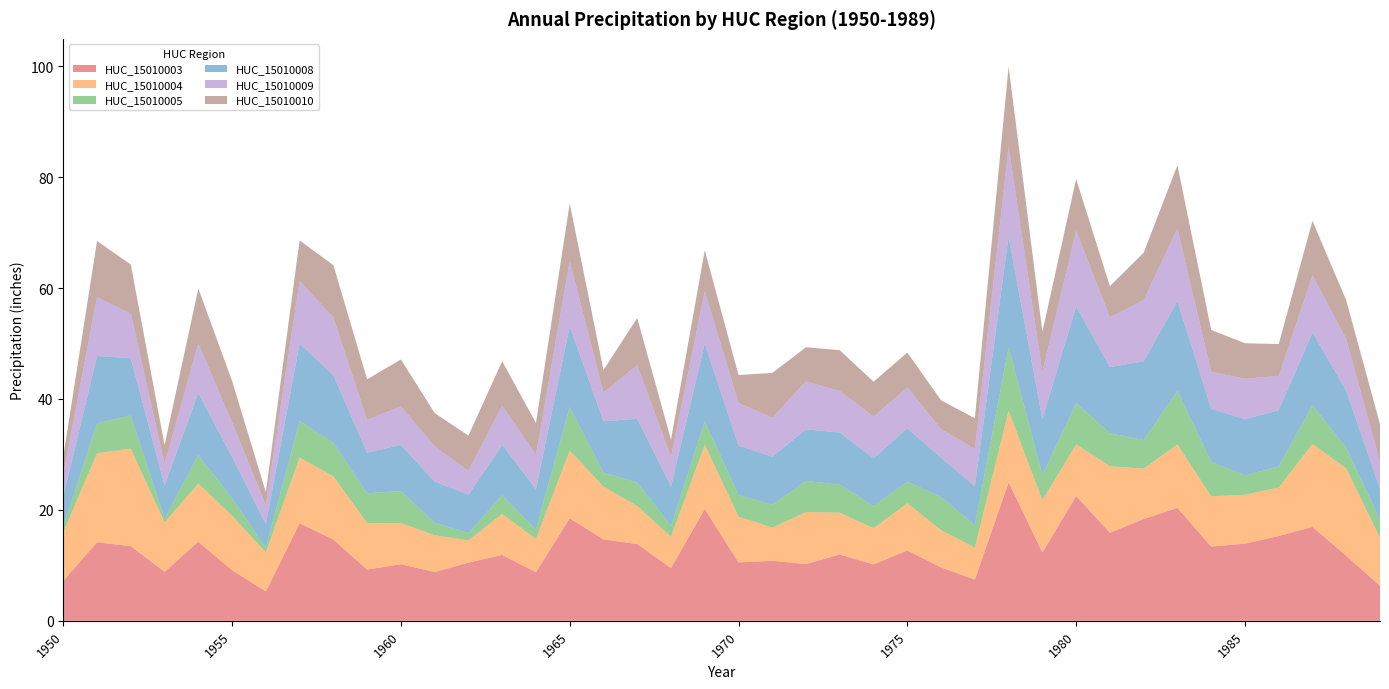

Reading left to right, what are all the values shown in this chart?

HUC_15010003: 1950=7.2	1951=14.2	1952=13.5	1953=8.8	1954=14.3	1955=9.1	1956=5.3	1957=17.6	1958=14.7	1959=9.2	1960=10.2	1961=8.8	1962=10.5	1963=11.9	1964=8.8	1965=18.5	1966=14.7	1967=13.8	1968=9.5	1969=20.2	1970=10.5	1971=10.8	1972=10.2	1973=12.0	1974=10.2	1975=12.7	1976=9.6	1977=7.4	1978=25.0	1979=12.3	1980=22.5	1981=15.9	1982=18.4	1983=20.4	1984=13.4	1985=13.9	1986=15.3	1987=16.9	1988=11.7	1989=6.3
HUC_15010004: 1950=8.8	1951=16.1	1952=17.6	1953=8.9	1954=10.5	1955=9.8	1956=7.0	1957=11.9	1958=11.4	1959=8.4	1960=7.4	1961=6.6	1962=4.0	1963=7.4	1964=6.0	1965=12.2	1966=9.5	1967=6.8	1968=5.6	1969=11.6	1970=8.3	1971=6.0	1972=9.4	1973=7.5	1974=6.5	1975=8.5	1976=6.7	1977=5.8	1978=12.9	1979=9.4	1980=9.3	1981=12.0	1982=9.1	1983=11.4	1984=9.0	1985=8.8	1986=8.8	1987=15.0	1988=15.7	1989=8.6
HUC_15010005: 1950=1.1	1951=5.4	1952=6.0	1953=0.7	1954=5.2	1955=3.2	1956=0.9	1957=6.6	1958=6.0	1959=5.4	1960=5.8	1961=2.3	1962=1.3	1963=3.4	1964=1.7	1965=7.8	1966=2.5	1967=4.3	1968=2.0	1969=4.2	1970=3.9	1971=4.1	1972=5.6	1973=5.0	1974=4.0	1975=3.9	1976=6.0	1977=4.0	1978=11.4	1979=4.5	1980=7.5	1981=5.9	1982=5.1	1983=9.6	1984=6.2	1985=3.5	1986=3.8	1987=6.9	1988=3.7	1989=3.3
HUC_15010008: 1950=5.4	1951=12.1	1952=10.4	1953=6.0	1954=11.2	1955=7.5	1956=4.3	1957=14.0	1958=12.2	1959=7.3	1960=8.3	1961=7.4	1962=6.9	1963=9.1	1964=7.3	1965=14.6	1966=9.3	1967=11.5	1968=7.1	1969=14.1	1970=8.9	1971=8.7	1972=9.3	1973=9.4	1974=8.6	1975=9.7	1976=7.1	1977=7.0	1978=20.0	1979=10.1	1980=17.4	1981=11.9	1982=14.2	1983=16.2	1984=9.6	1985=10.1	1986=10.1	1987=13.2	1988=10.3	1989=5.5
HUC_15010009: 1950=4.0	1951=10.6	1952=8.0	1953=3.8	1954=8.9	1955=6.2	1956=3.5	1957=11.3	1958=10.4	1959=5.9	1960=6.9	1961=6.4	1962=4.3	1963=7.1	1964=6.2	1965=11.7	1966=5.2	1967=9.7	1968=5.3	1969=9.4	1970=7.7	1971=7.0	1972=8.6	1973=7.5	1974=7.5	1975=7.4	1976=5.1	1977=6.7	1978=16.2	1979=8.5	1980=13.6	1981=9.0	1982=11.0	1983=13.1	1984=6.7	1985=7.3	1986=6.2	1987=10.3	1988=9.3	1989=4.9
HUC_15010010: 1950=3.3	1951=10.1	1952=8.9	1953=3.4	1954=9.9	1955=7.5	1956=2.3	1957=7.3	1958=9.5	1959=7.3	1960=8.5	1961=6.0	1962=6.4	1963=8.0	1964=5.7	1965=10.4	1966=4.1	1967=8.5	1968=3.1	1969=7.4	1970=5.1	1971=8.0	1972=6.2	1973=7.4	1974=6.3	1975=6.3	1976=5.2	1977=5.5	1978=14.5	1979=7.2	1980=9.4	1981=5.6	1982=8.5	1983=11.4	1984=7.5	1985=6.4	1986=5.7	1987=9.8	1988=7.0	1989=6.8